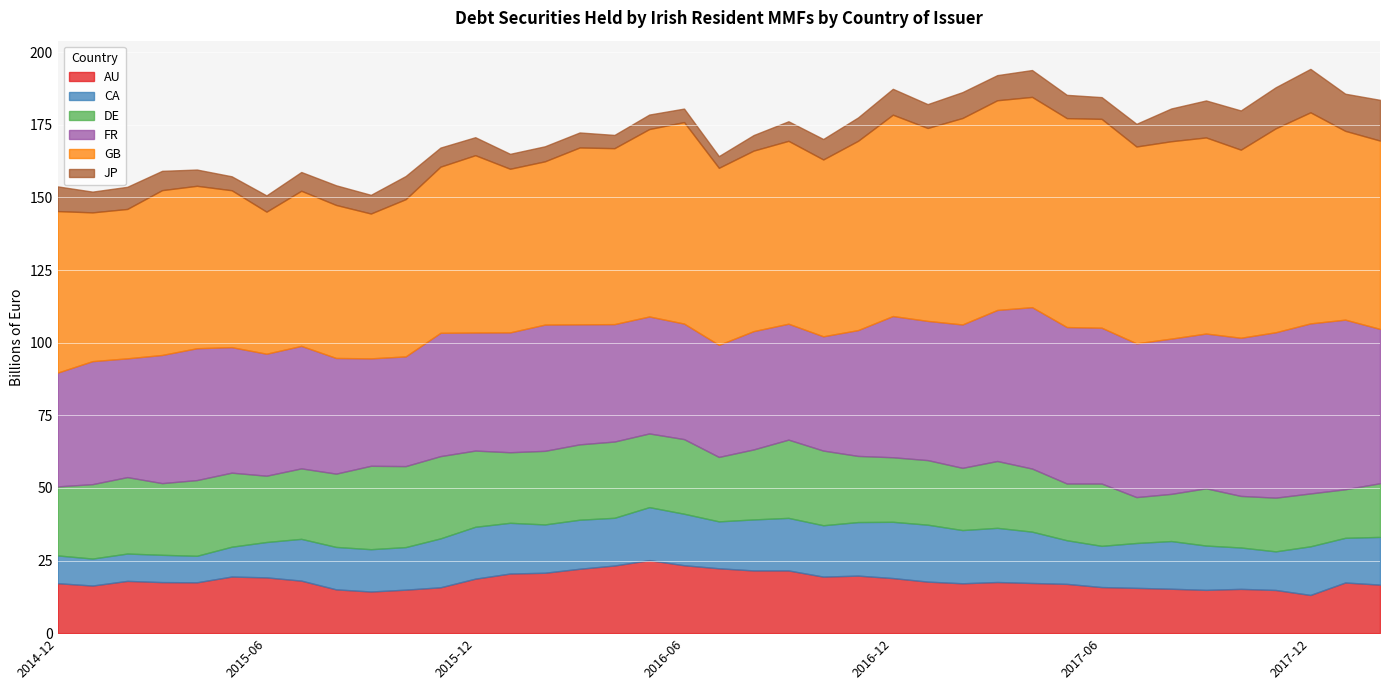

What is the difference between the highest and lowest values at 2014-12?

47.1